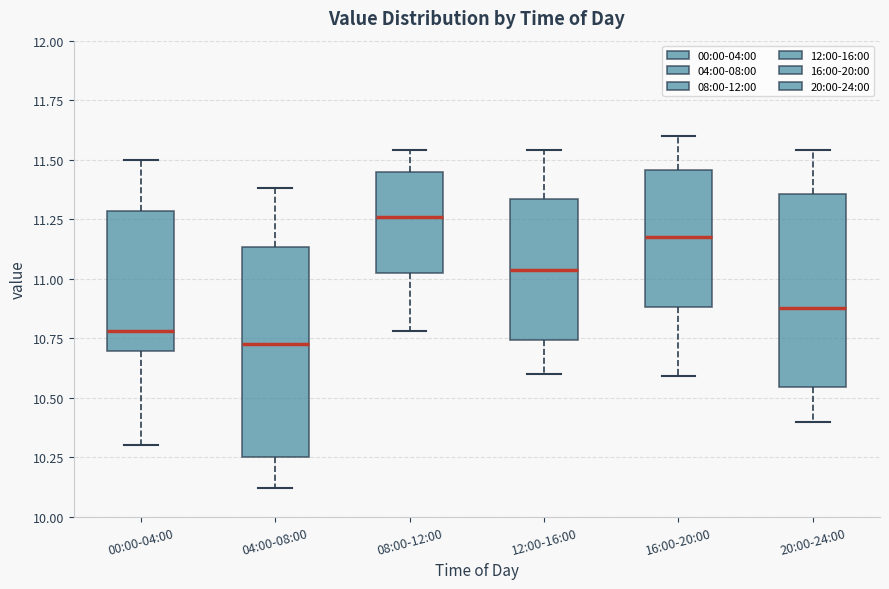

Reading left to right, read every box against the y-axis: the position of its median line, the range the box covers, and the ends of its whiskers. The values are not printed on the chart, so give them approximately, as read against the axis.

00:00-04:00: median 10.80, box 10.70 to 11.30, whiskers 10.30 to 11.50
04:00-08:00: median 10.75, box 10.25 to 11.15, whiskers 10.10 to 11.40
08:00-12:00: median 11.25, box 11.00 to 11.45, whiskers 10.80 to 11.55
12:00-16:00: median 11.05, box 10.75 to 11.35, whiskers 10.60 to 11.55
16:00-20:00: median 11.20, box 10.90 to 11.45, whiskers 10.60 to 11.60
20:00-24:00: median 10.90, box 10.55 to 11.35, whiskers 10.40 to 11.55